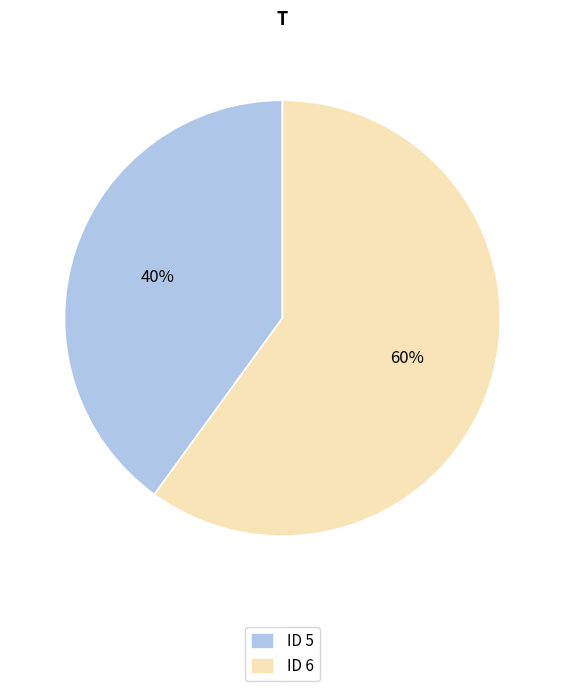

True or false: ID 5 accounts for 49% of the total.

False